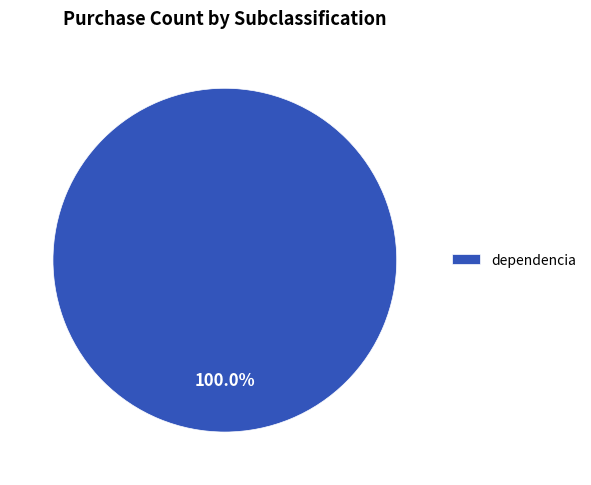

Which category accounts for the majority?

dependencia